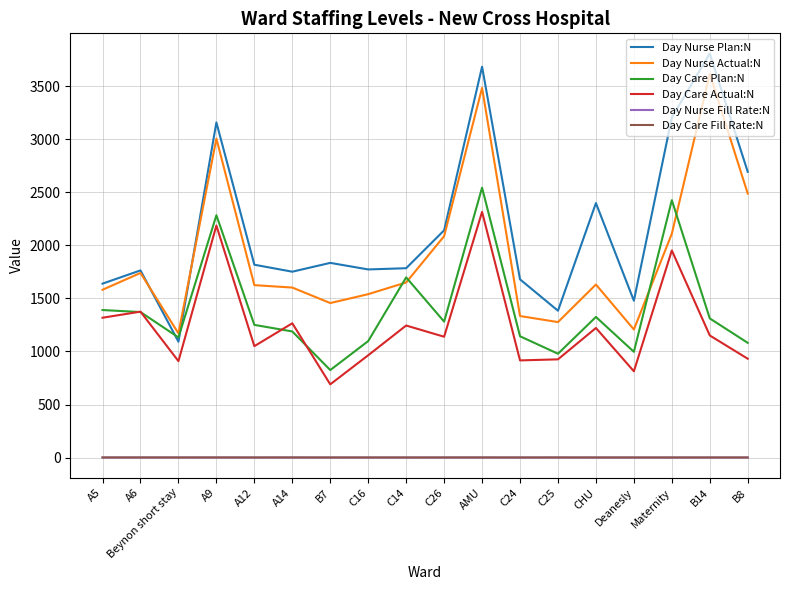

At which label does Day Nurse Plan:N reach its peak?

B14